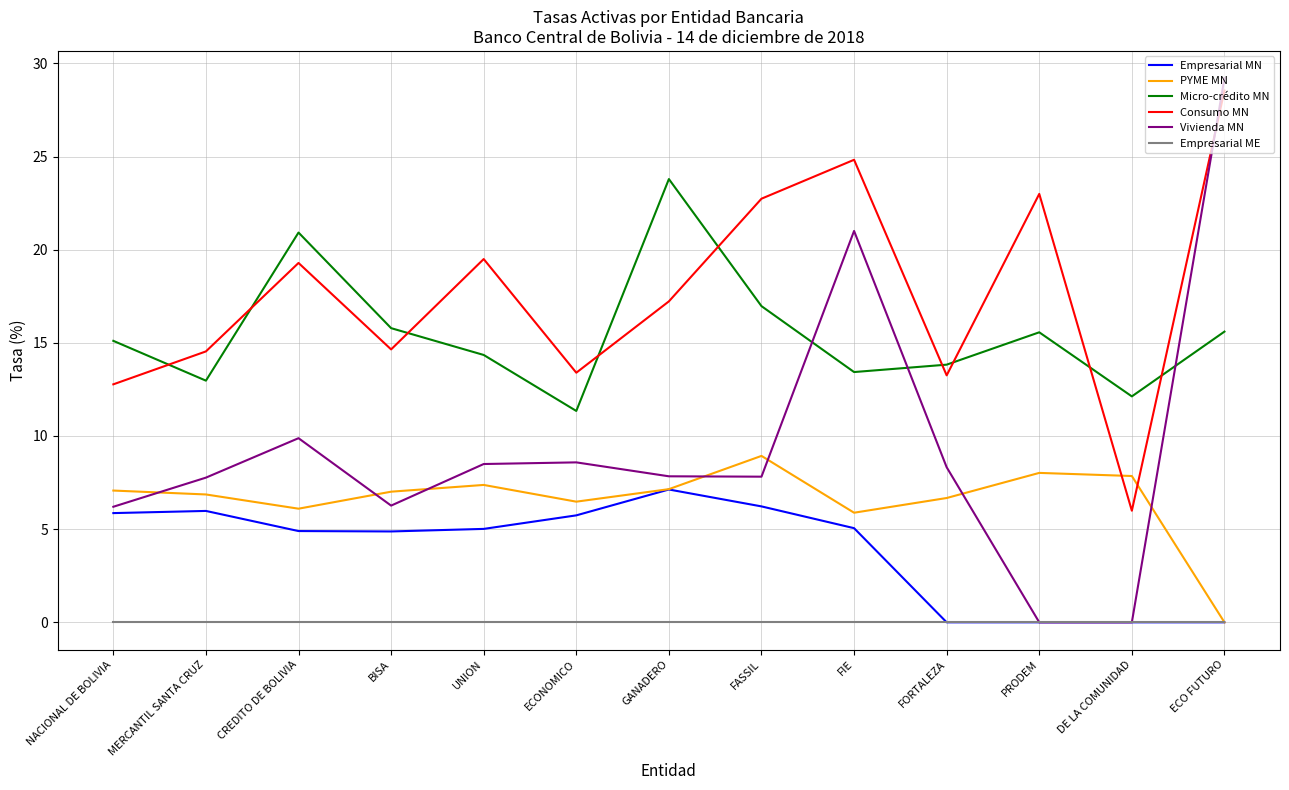

What value does the Empresarial MN series have at GANADERO?

7.1